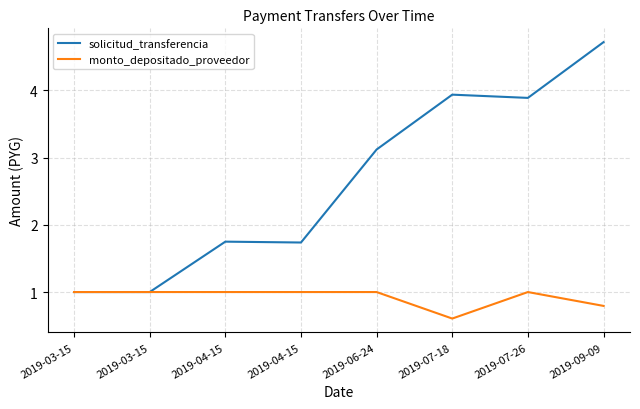

Does the chart display data point markers on the line(s)?

No